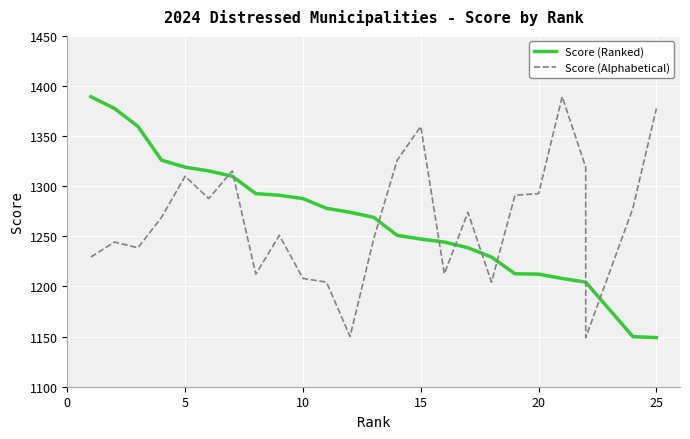

Is the value of Score (Alphabetical) at 22 greater than the value of Score (Ranked) at 9?

No